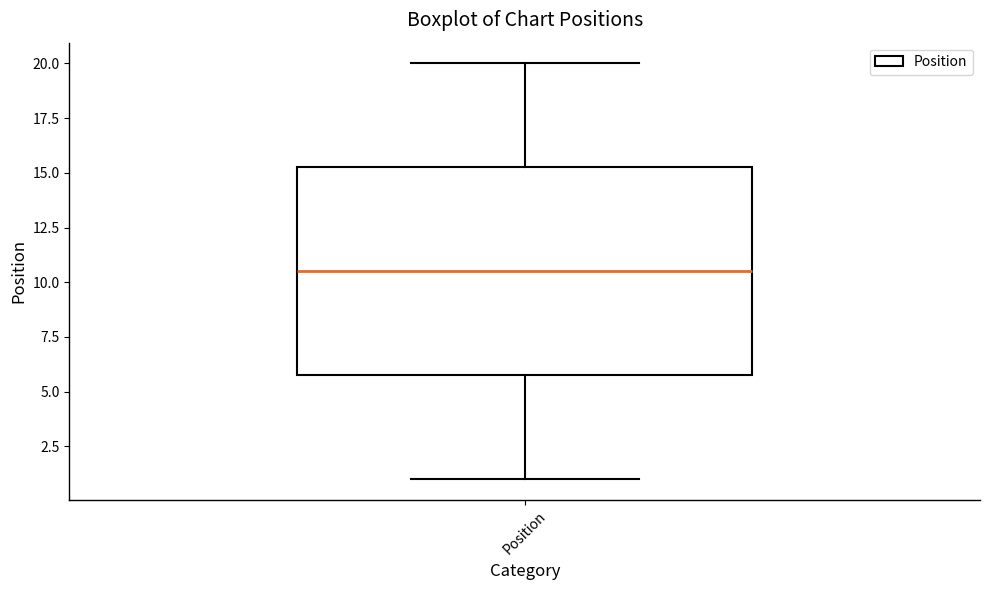

Read this box plot against the y-axis: the position of the median line, the range covered by the box, and the ends of both whiskers. The values are not printed on the chart, so give them approximately, as read against the axis.

median 10.5, box 6.0 to 15.5, whiskers 1.0 to 20.0